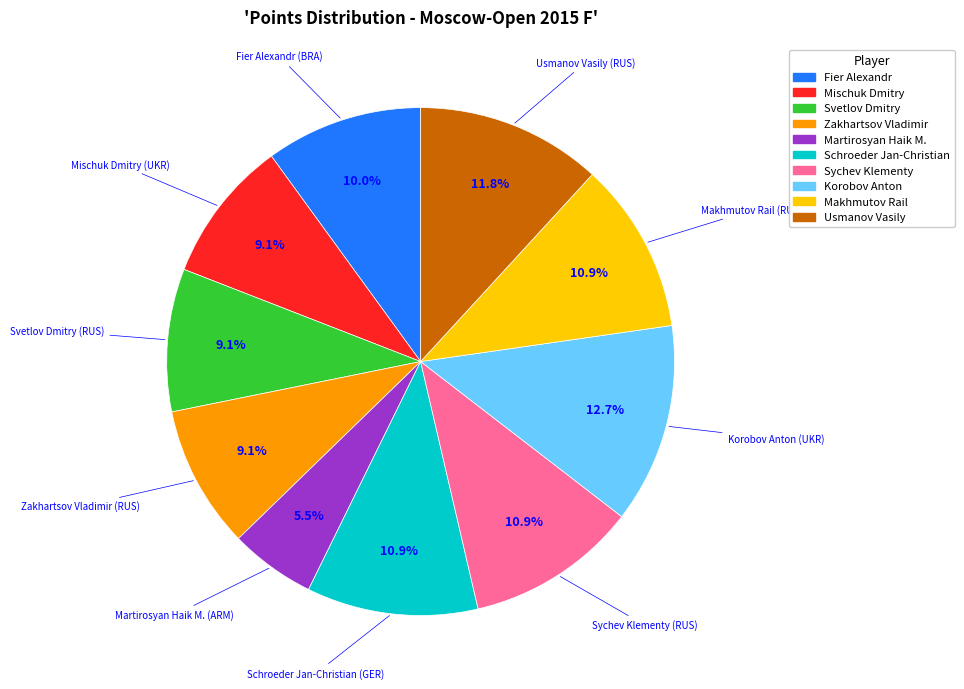

How much of the chart is everything except Martirosyan Haik M.?

94.5%